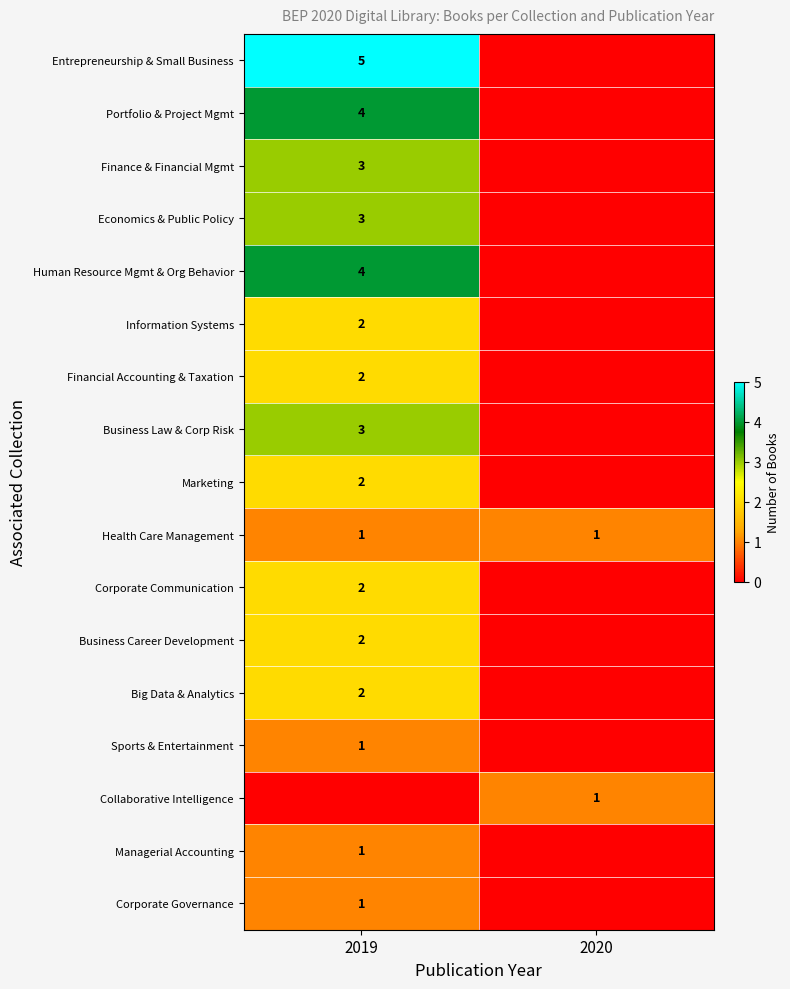

At which category does the chart reach its peak across all series?

2019